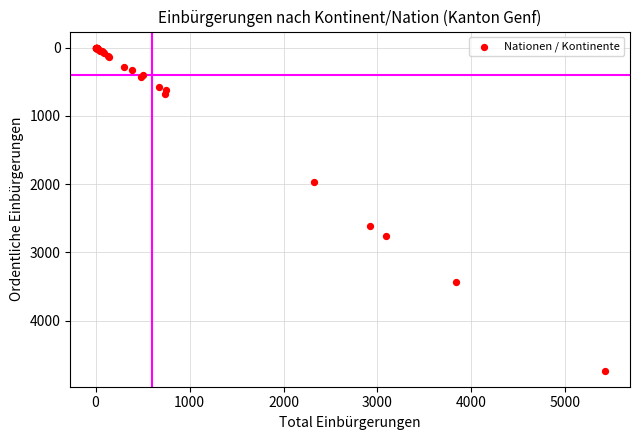

What Y value in the scatter plot is closest to 2365?

2614